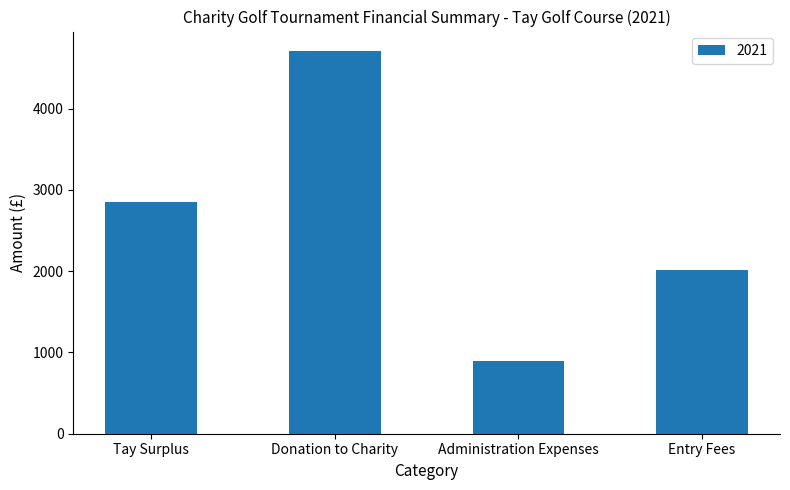

What is the label of the 3rd bar from the left?

Administration Expenses